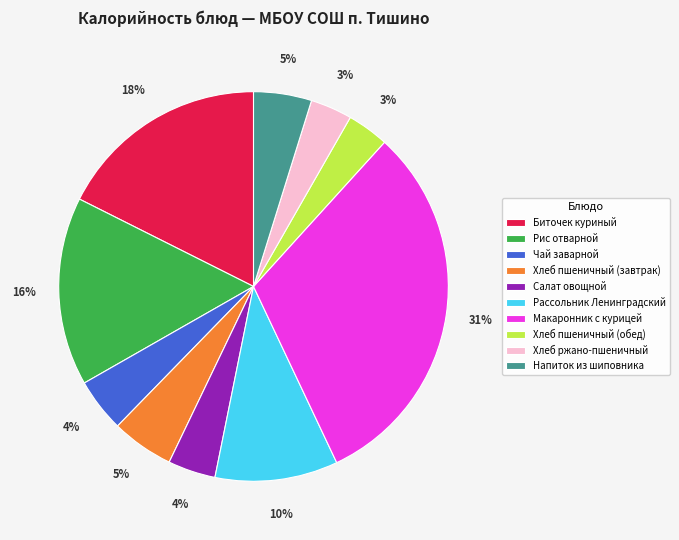

What percentage is the Хлеб пшеничный (обед) slice, to the nearest percent?

3%